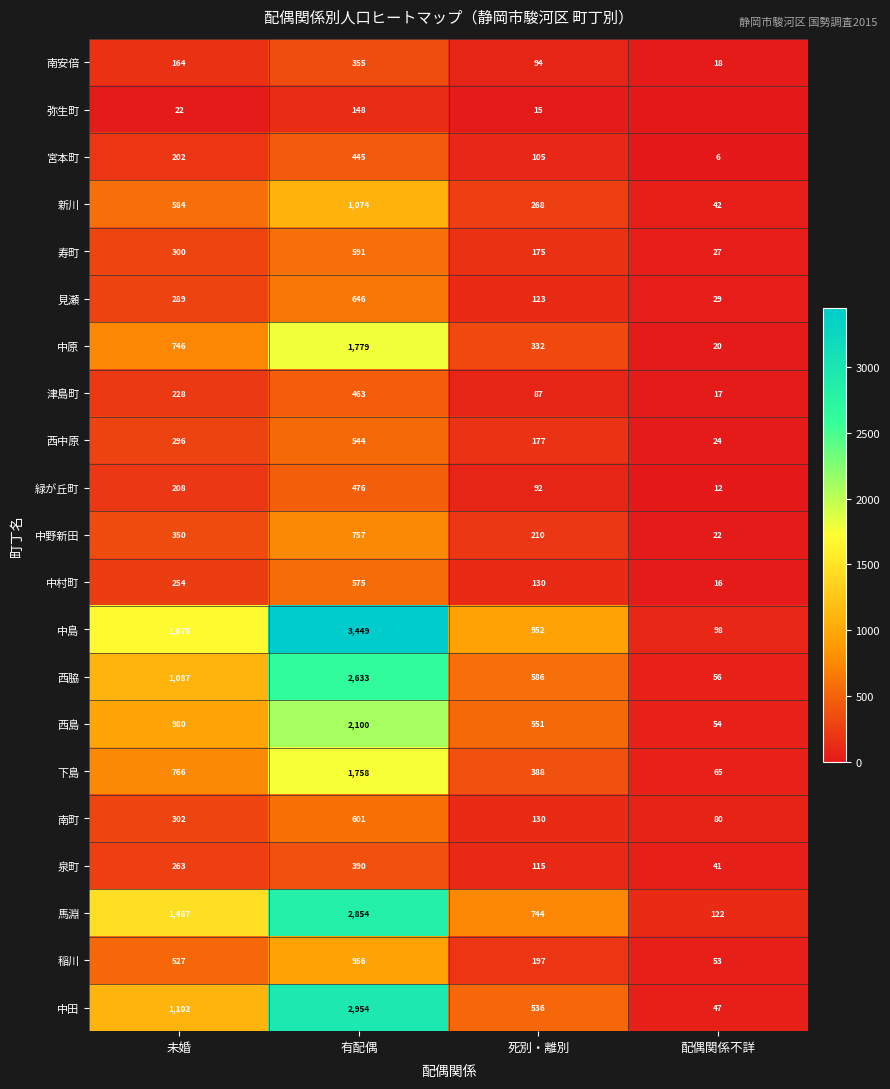

How many 新川 values are between 268 and 1074?

3